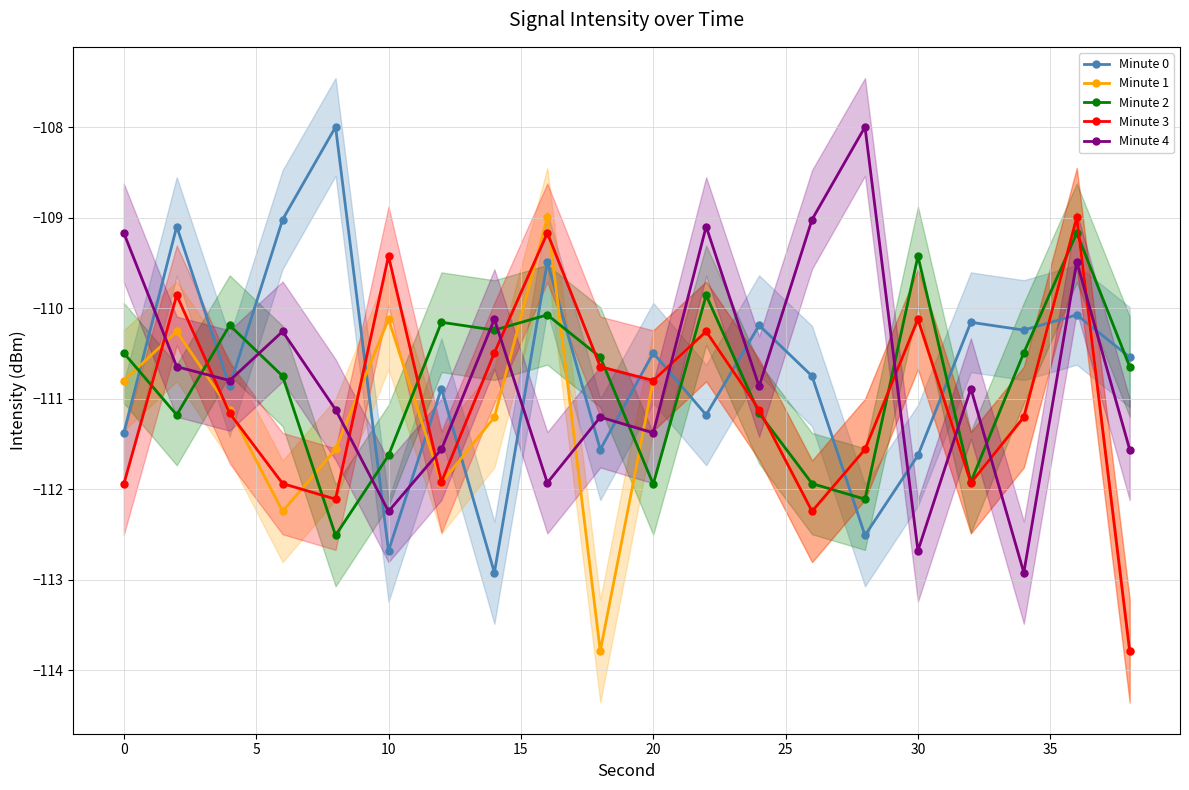

True or false: Minute 1 has a value of -184.8 at 10.

False